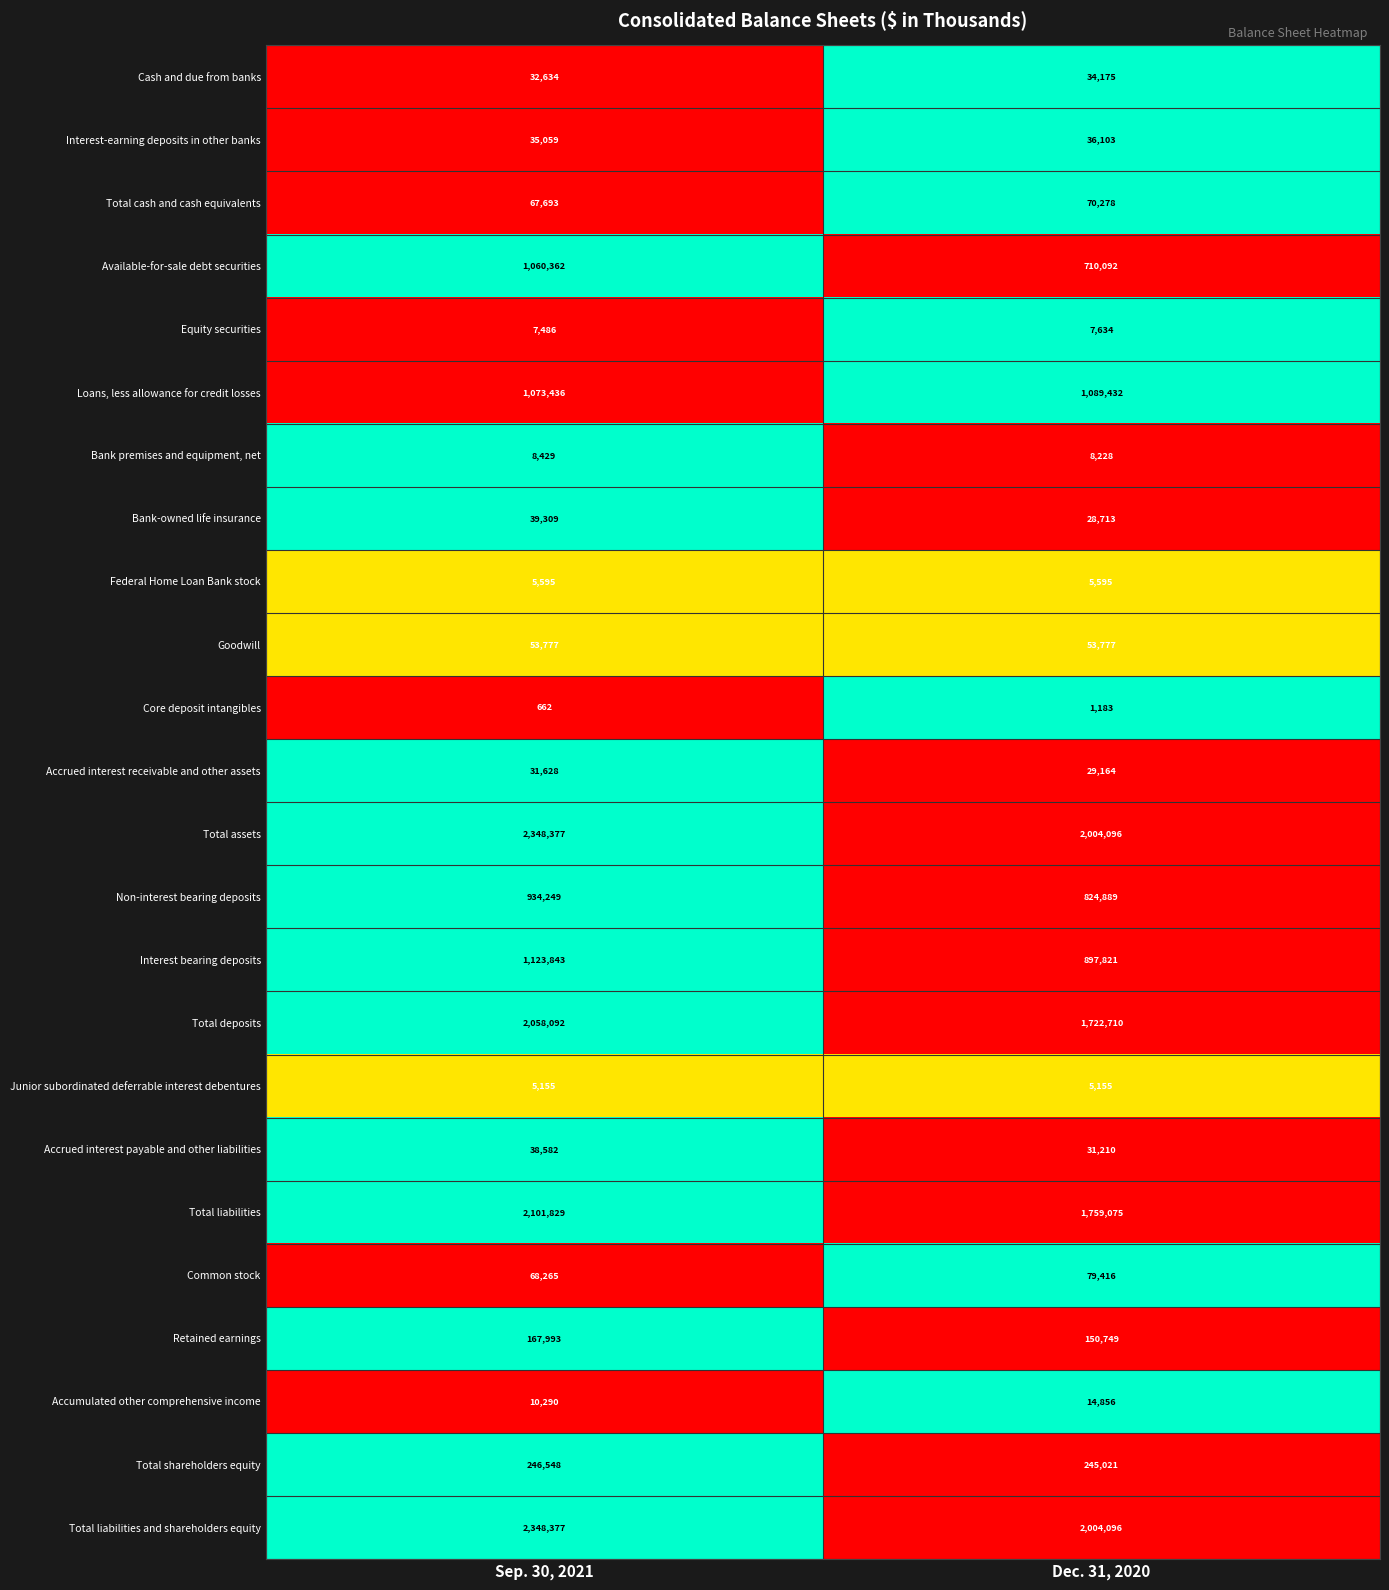

What is the sum of the Junior subordinated deferrable interest debentures values at Dec. 31, 2020 and Sep. 30, 2021?

10310